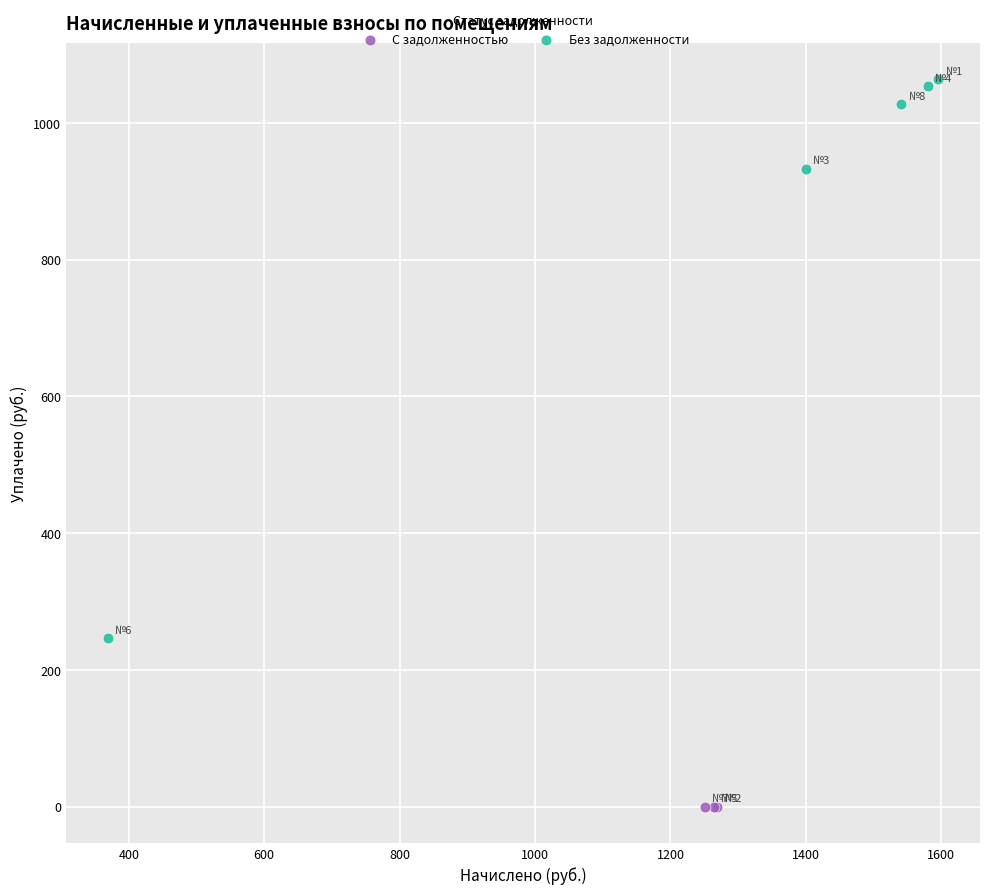

Which series reaches the minimum Y coordinate?

С задолженностью